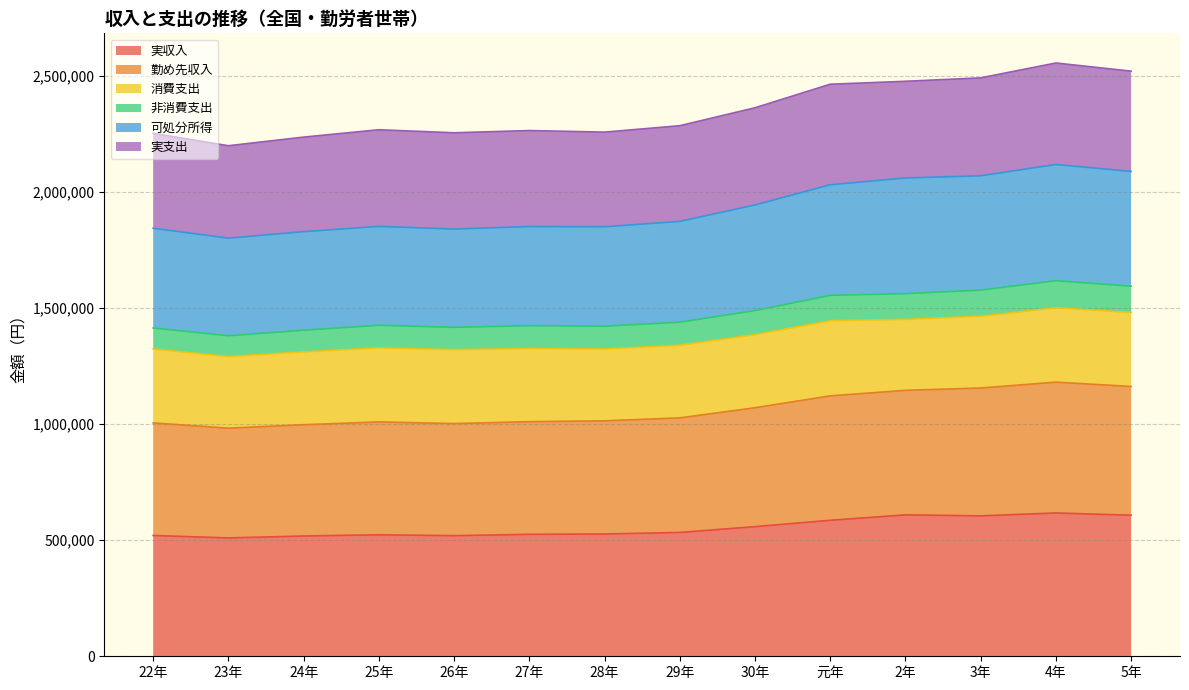

The 実収入 series shows 519761 at 26年. True or false?

True